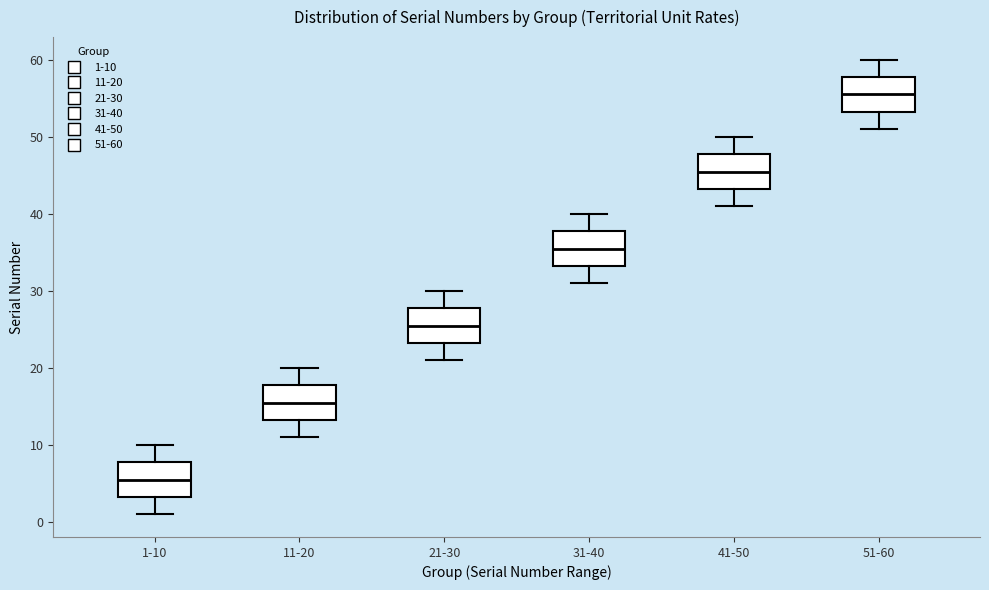

Which box has the lowest median line?

1-10